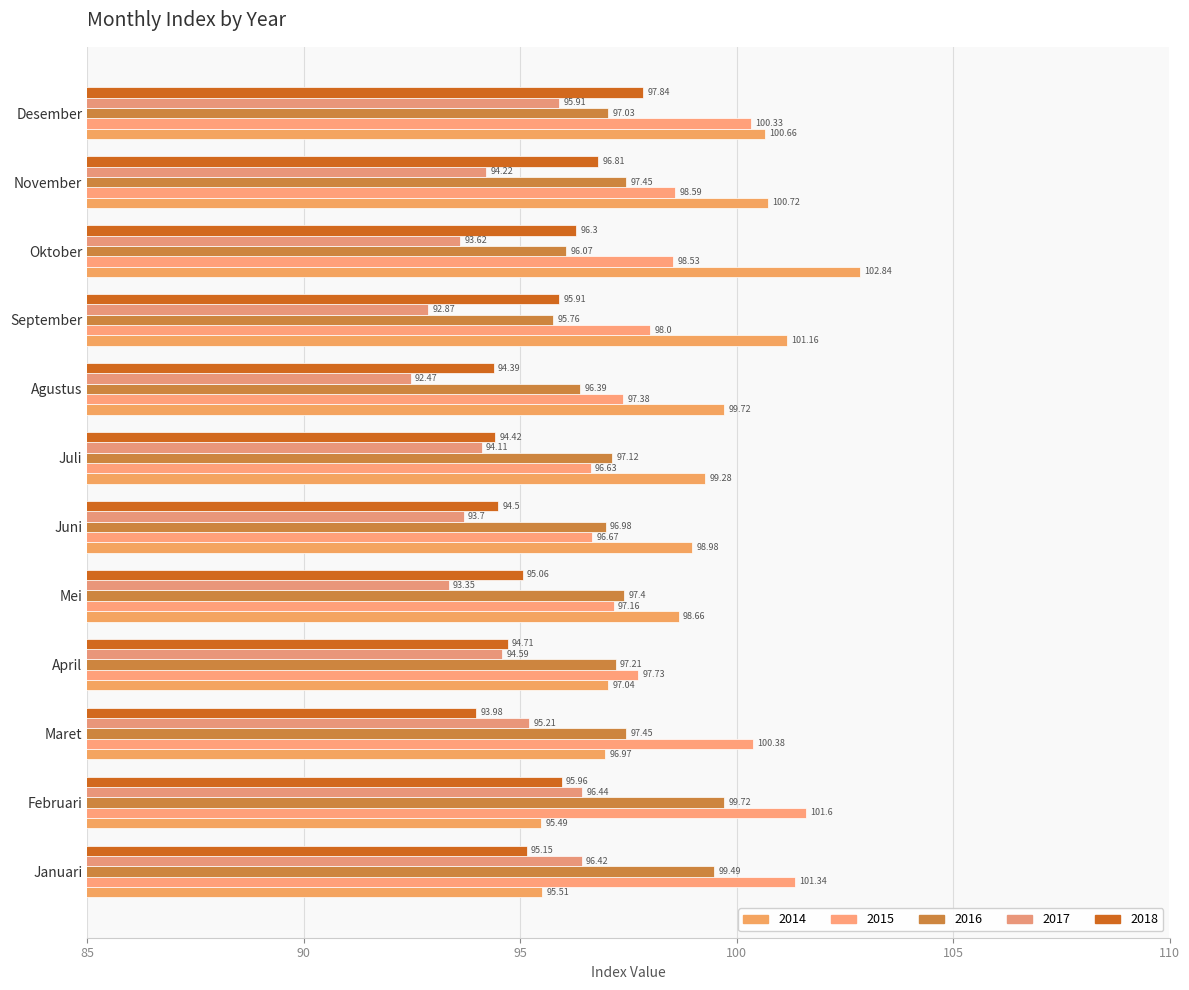

Reading right to left, list all the values displayed in this chart.

2014: Desember=100.7	November=100.7	Oktober=102.8	September=101.2	Agustus=99.7	Juli=99.3	Juni=99.0	Mei=98.7	April=97.0	Maret=97.0	Februari=95.5	Januari=95.5
2015: Desember=100.3	November=98.6	Oktober=98.5	September=98.0	Agustus=97.4	Juli=96.6	Juni=96.7	Mei=97.2	April=97.7	Maret=100.4	Februari=101.6	Januari=101.3
2016: Desember=97.0	November=97.5	Oktober=96.1	September=95.8	Agustus=96.4	Juli=97.1	Juni=97.0	Mei=97.4	April=97.2	Maret=97.5	Februari=99.7	Januari=99.5
2017: Desember=95.9	November=94.2	Oktober=93.6	September=92.9	Agustus=92.5	Juli=94.1	Juni=93.7	Mei=93.3	April=94.6	Maret=95.2	Februari=96.4	Januari=96.4
2018: Desember=97.8	November=96.8	Oktober=96.3	September=95.9	Agustus=94.4	Juli=94.4	Juni=94.5	Mei=95.1	April=94.7	Maret=94.0	Februari=96.0	Januari=95.2